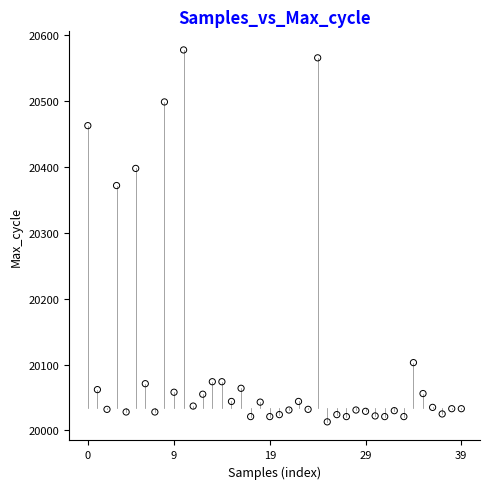

What is the range of Y values (max minus min)?

565